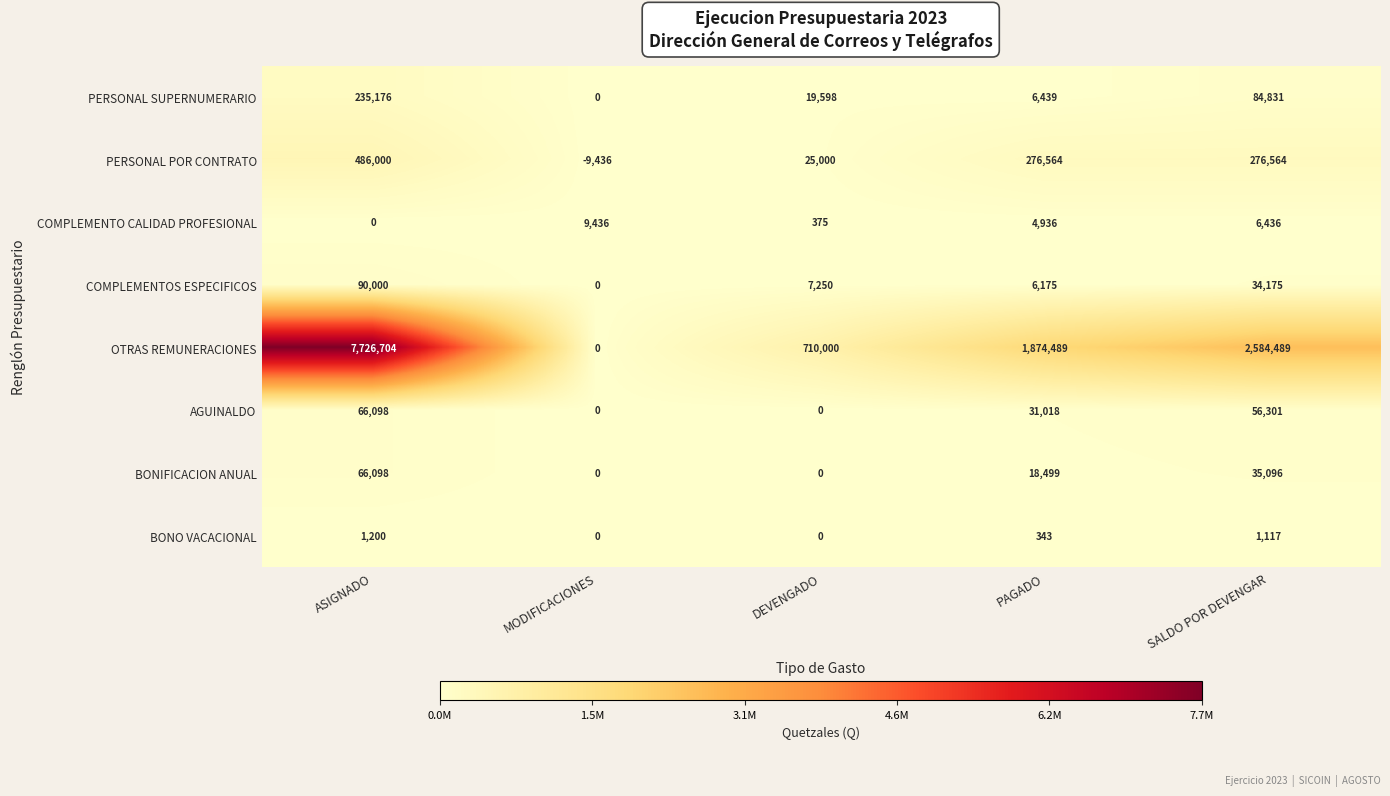

What is the difference between the COMPLEMENTO CALIDAD PROFESIONAL values at SALDO POR DEVENGAR and PAGADO?

1500